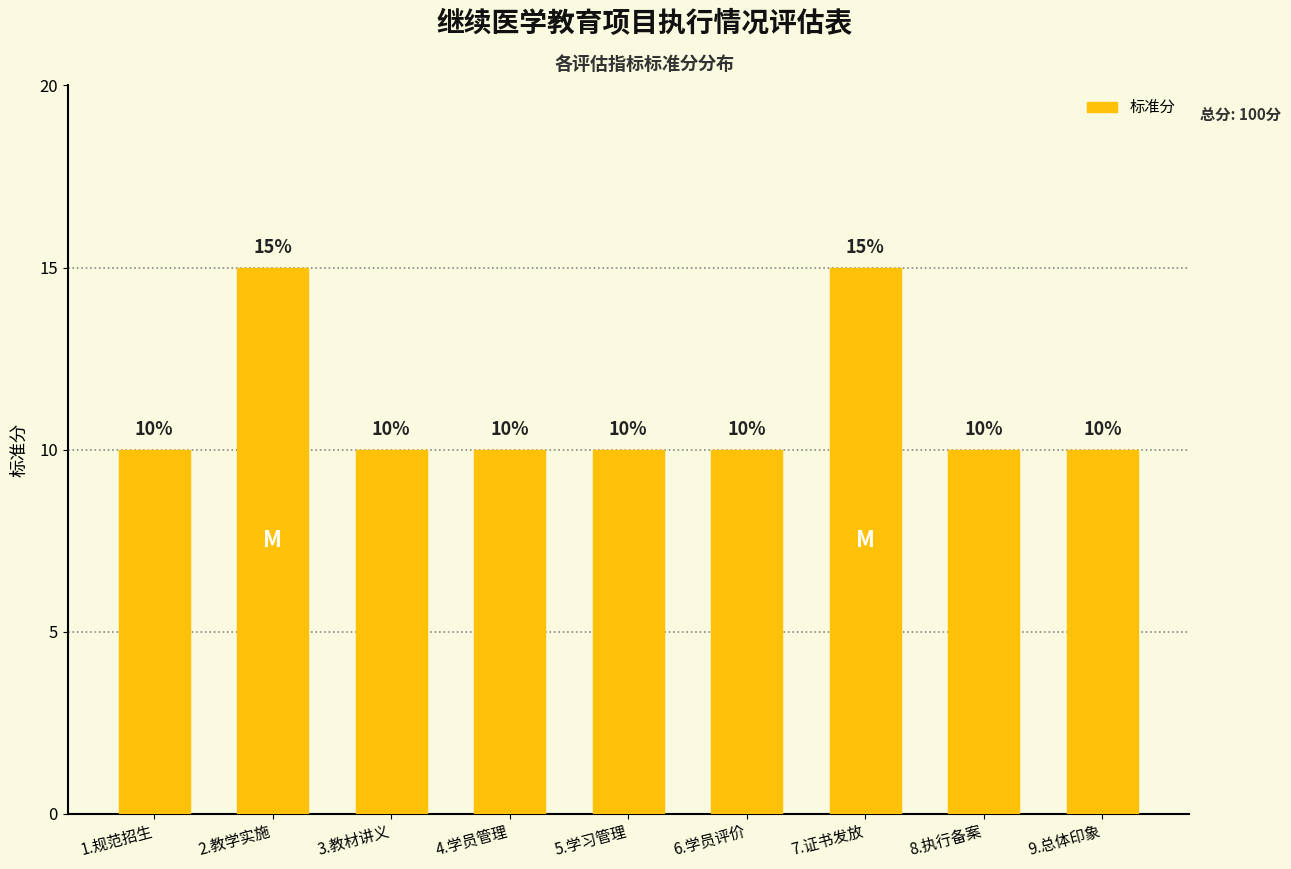

What is the approximate value at 4.学员管理?

10